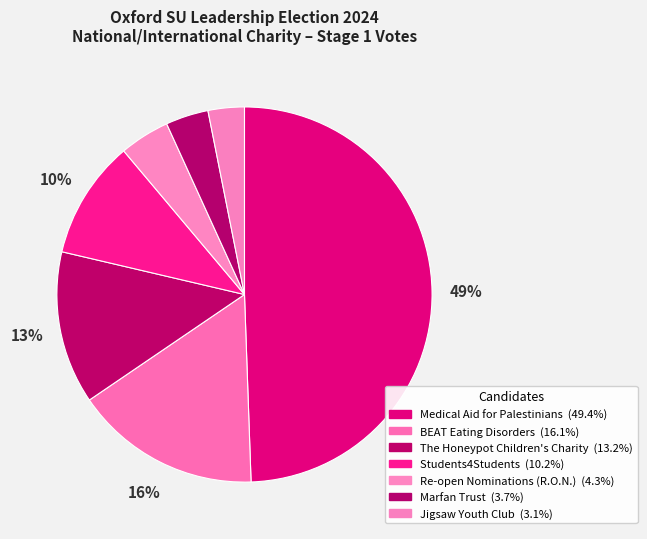

Does any single category account for the majority?

No